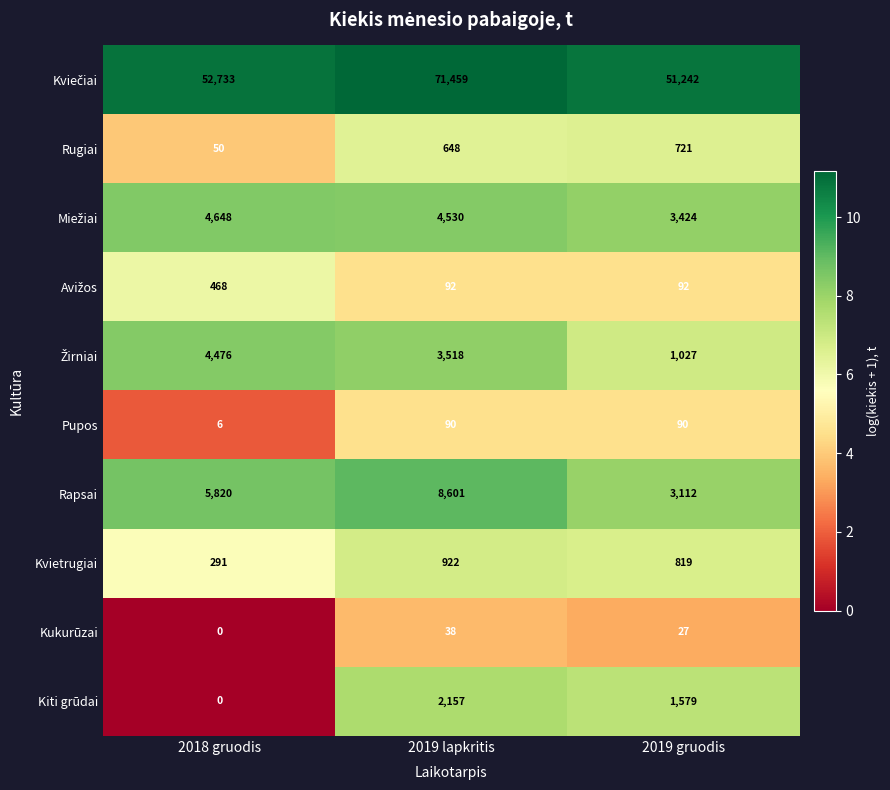

At how many categories does at least one series exceed 8929?

3